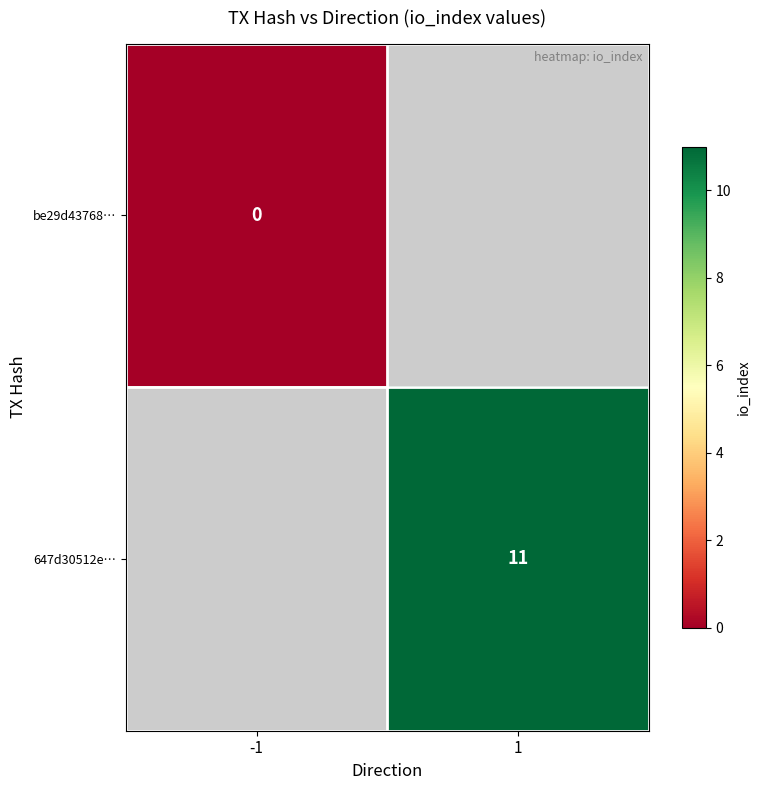

Is it true that 647d30512e… equals 15 at 1?

False